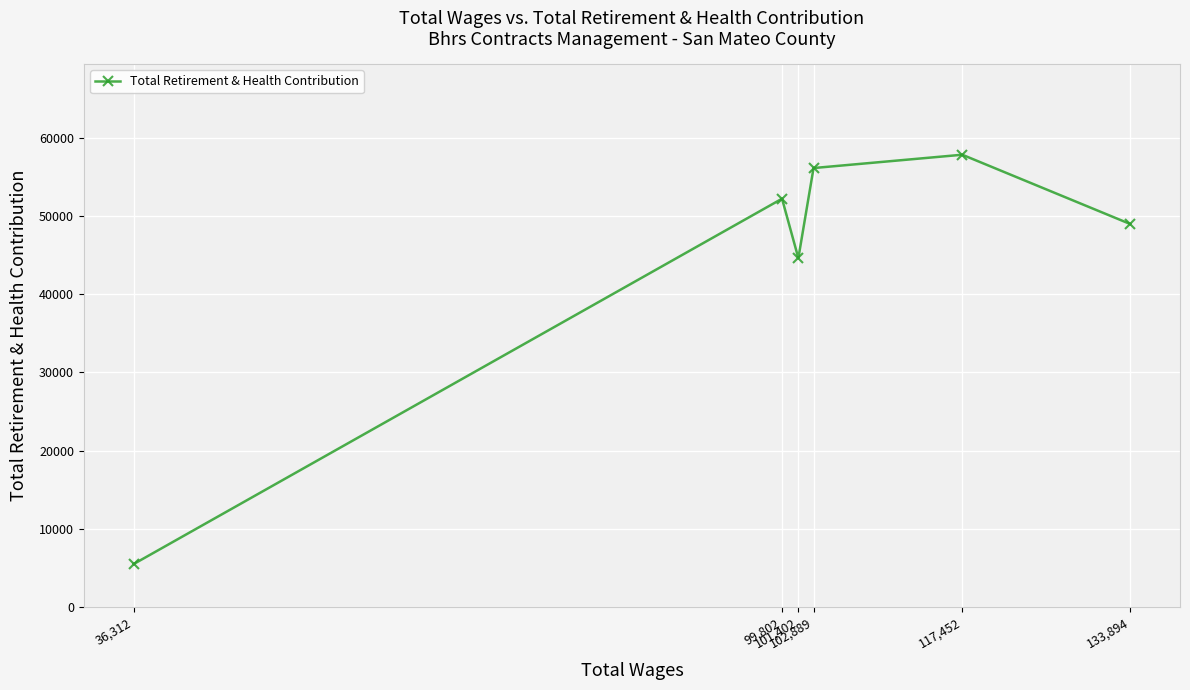

At which category does the chart reach its peak across all series?

117,452